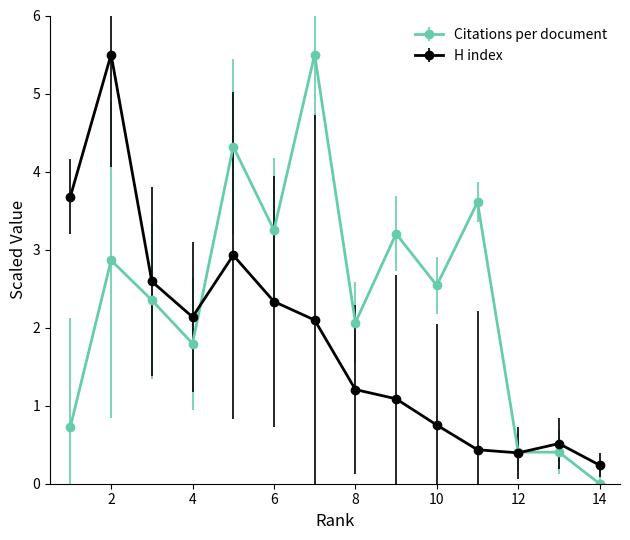

What is the value of the H index point at the 7th from the left?

2.1